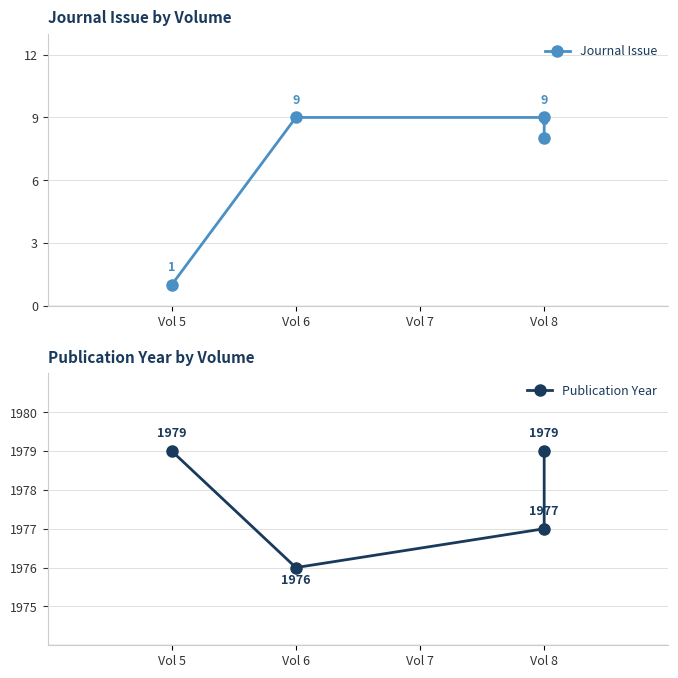

True or false: Journal Issue and Publication Year intersect in this chart.

False